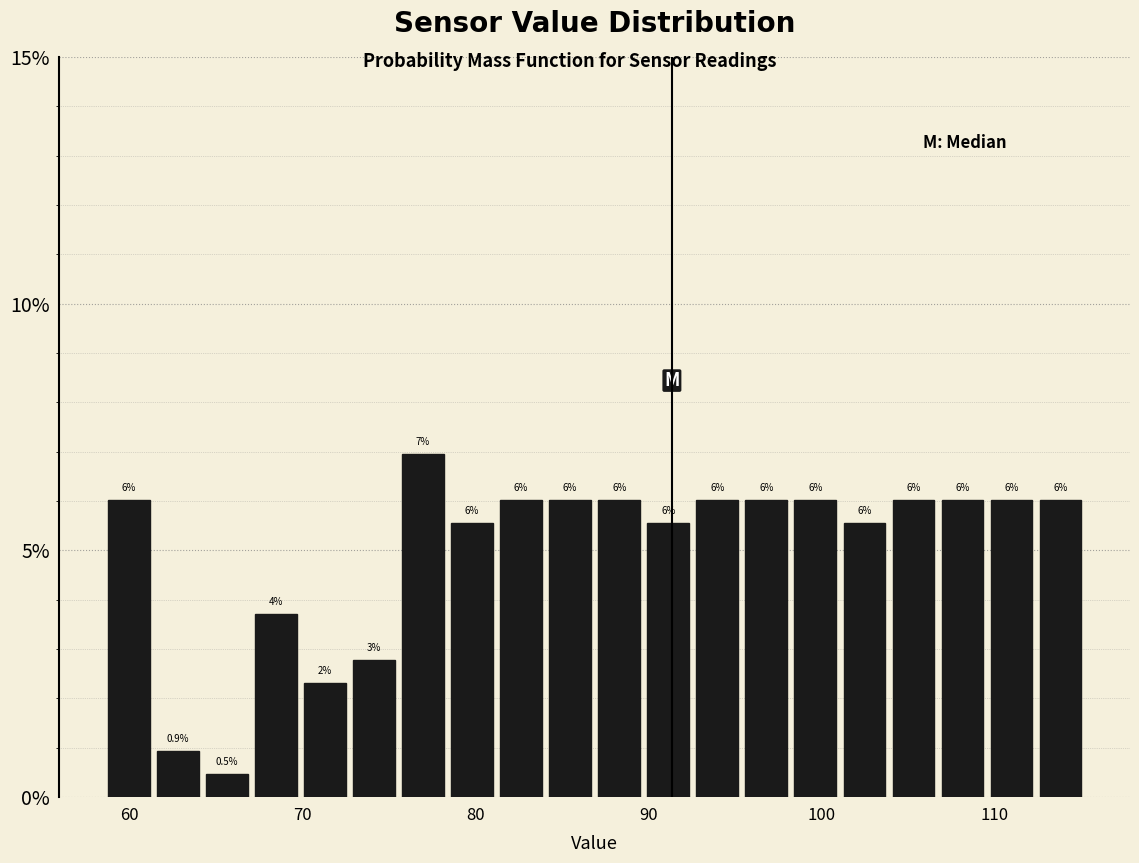

Read against the x-axis, roughly where is the centre of the tallest bar?

77